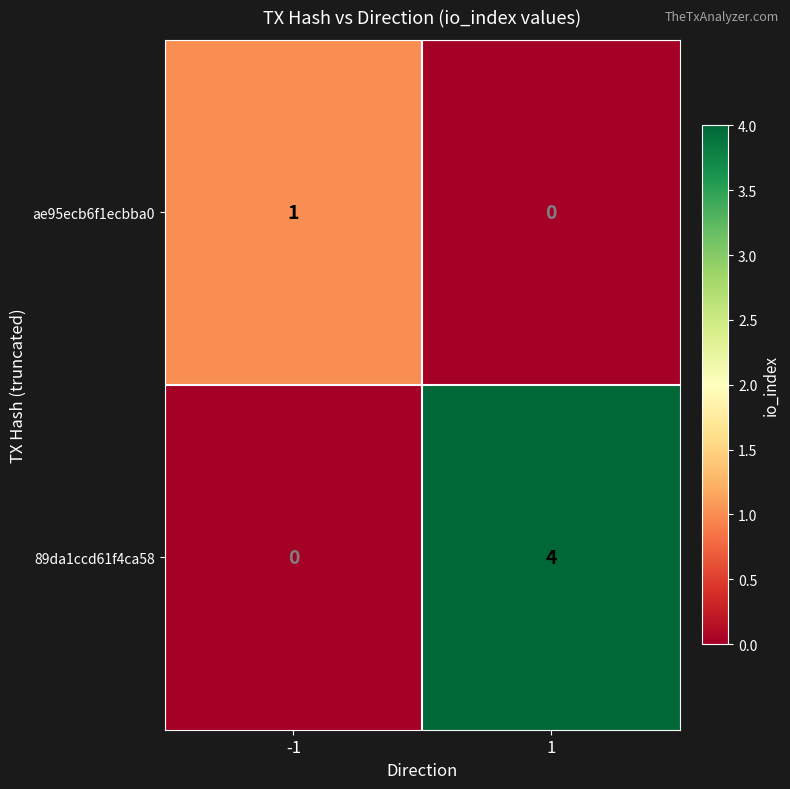

Which series has the largest total across all categories?

89da1ccd61f4ca58